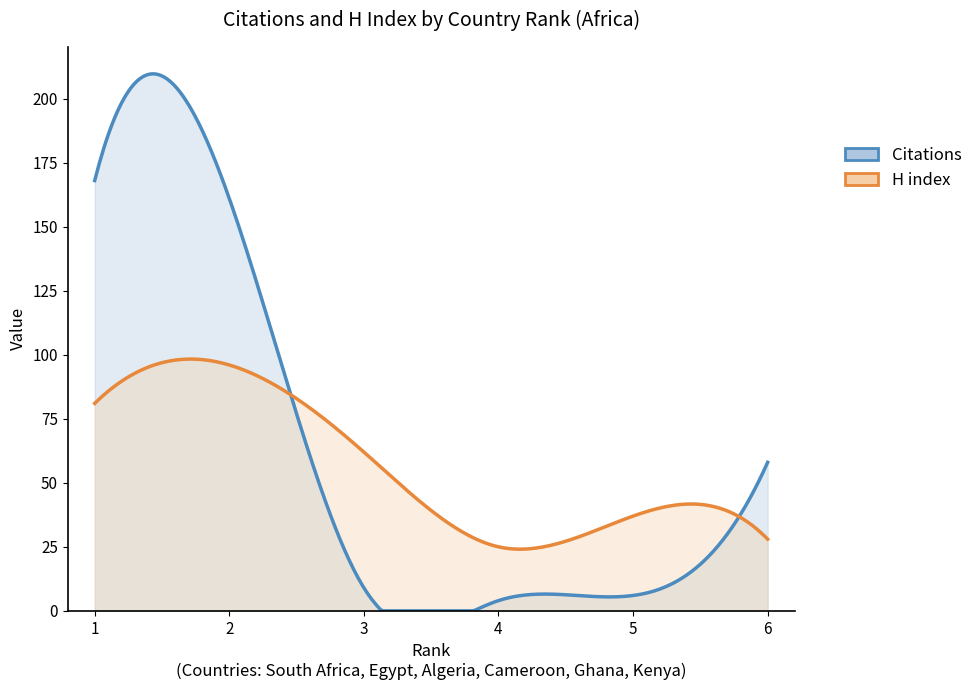

The Citations series shows 6 at 5. True or false?

True